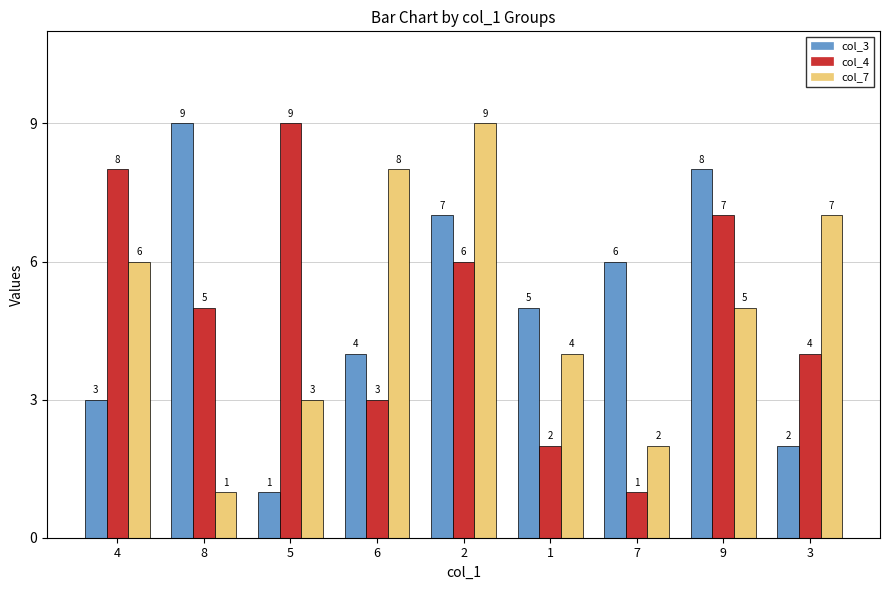

What is the value of the col_3 bar at the 5th from the left?

7